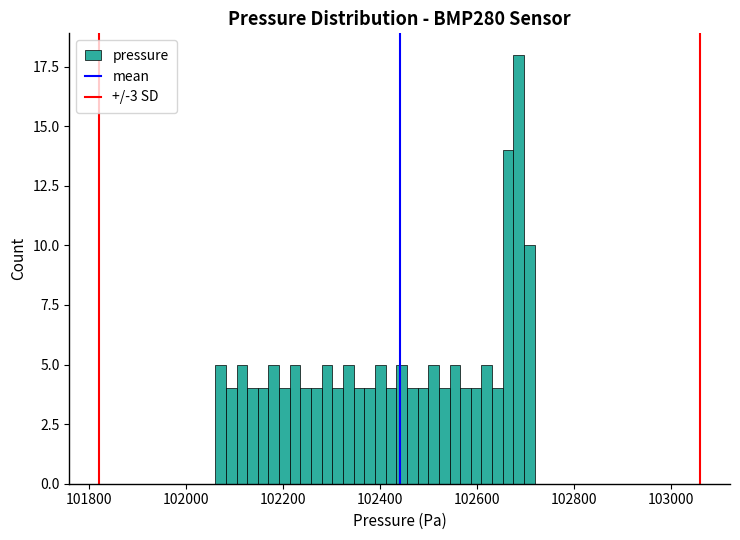

Read against the x-axis, roughly where is the centre of the tallest bar?

102680